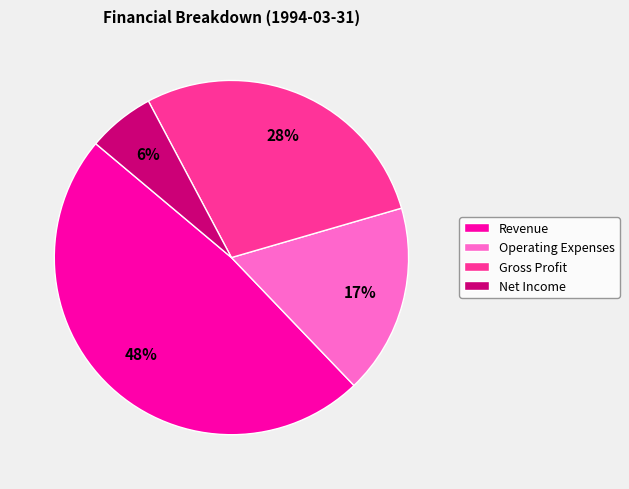

To the nearest percent, what portion does Gross Profit represent?

28%